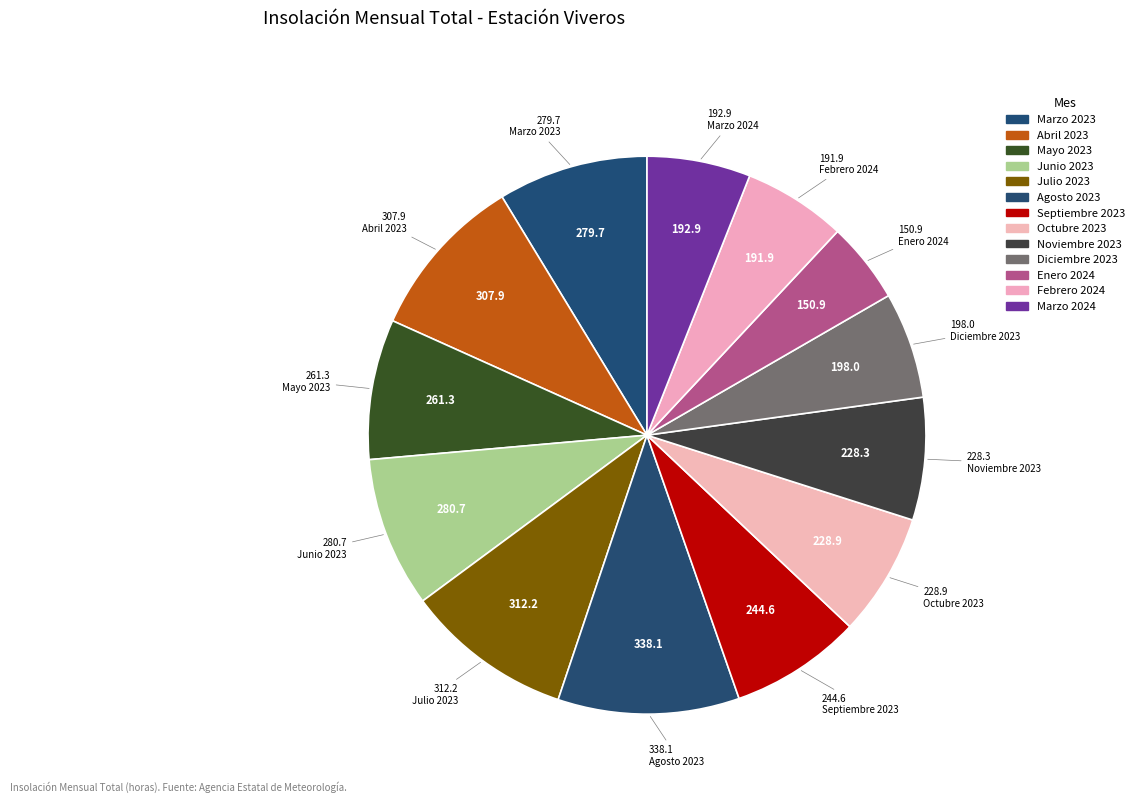

Is there a majority slice in this chart?

No